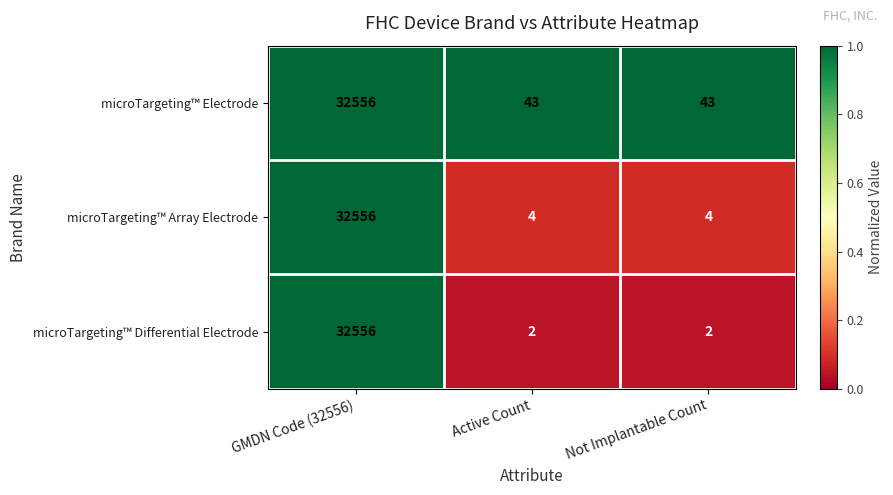

How many microTargeting™ Differential Electrode values are between 2 and 32556?

3